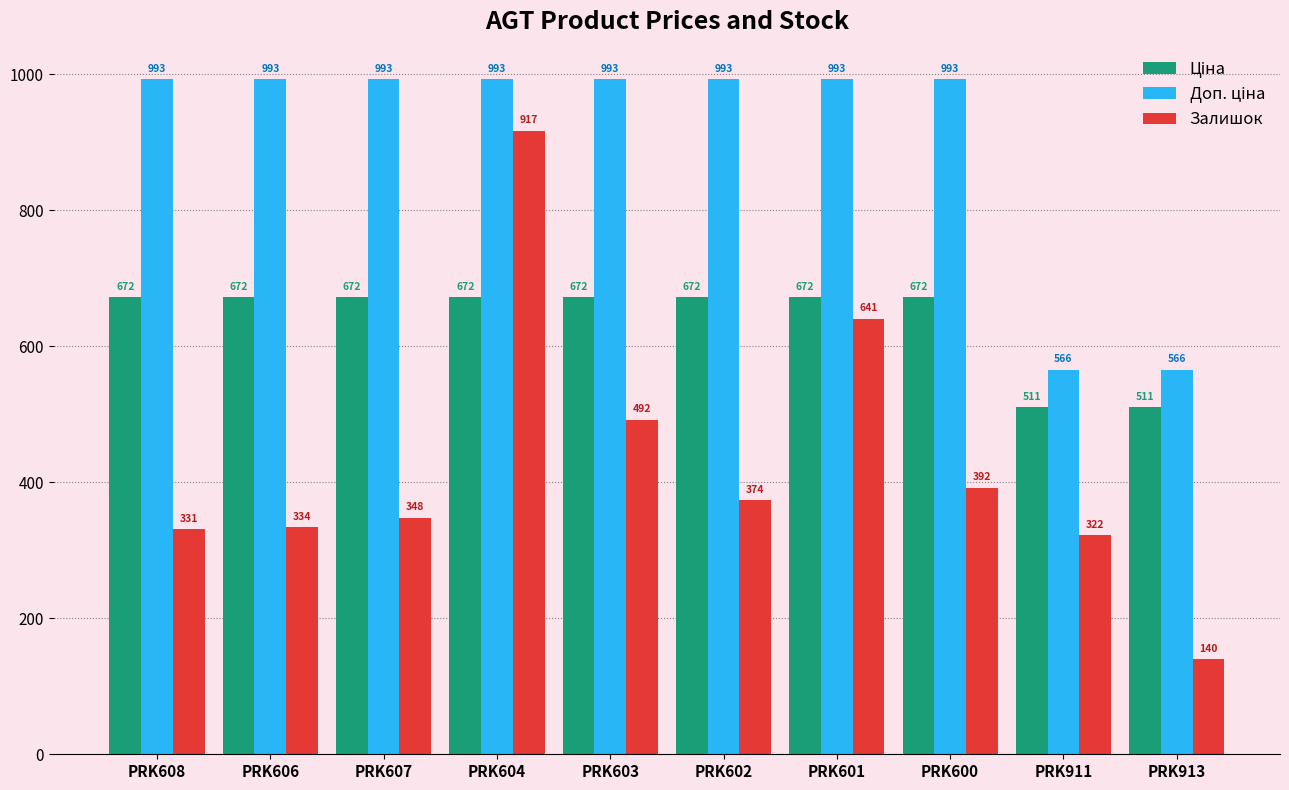

What is the label of the 7th bar from the left?

PRK601